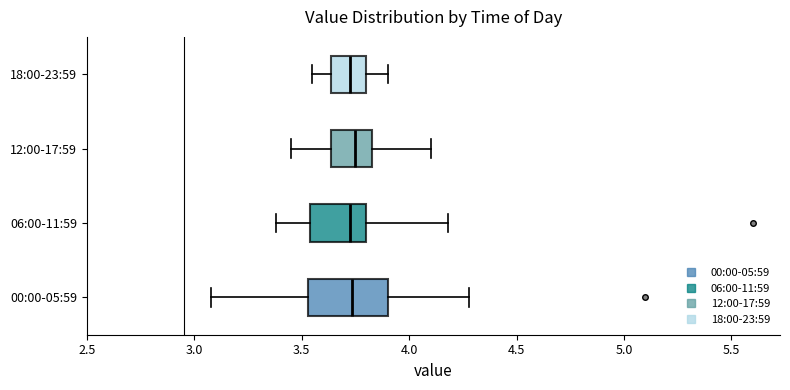

Where is the right edge of the box for 12:00-17:59 on the x-axis? The values are not printed on the chart, so give them approximately, as read against the axis.

3.85